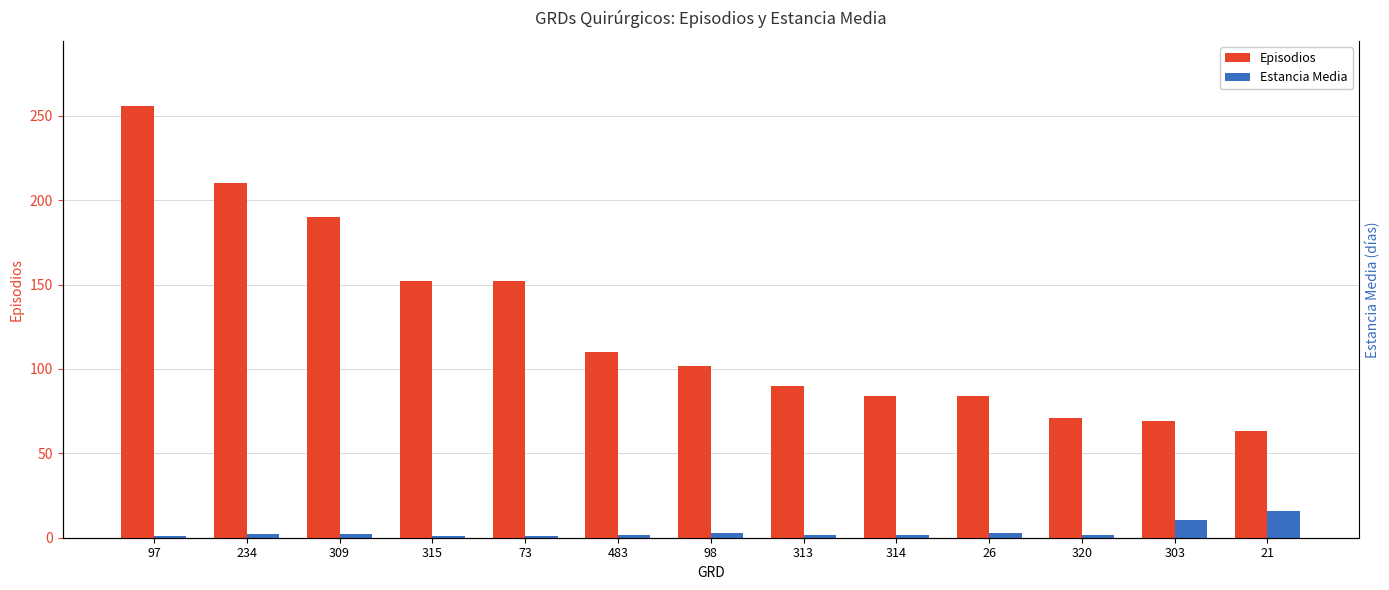

What are all the series names shown in the legend?

Episodios, Estancia Media